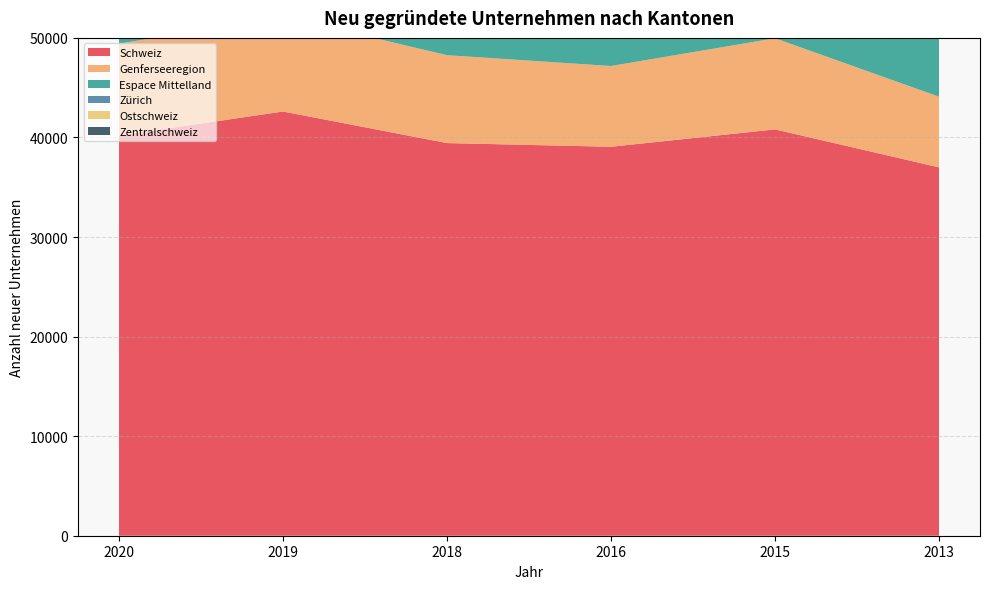

Reading left to right, list all the values displayed in this chart.

Schweiz: 2020=40188	2019=42606	2018=39435	2016=39064	2015=40811	2013=36997
Genferseeregion: 2020=9230	2019=9555	2018=8827	2016=8112	2015=9152	2013=7098
Espace Mittelland: 2020=7099	2019=7638	2018=7022	2016=6980	2015=7076	2013=6125
Zürich: 2020=7391	2019=8150	2018=7424	2016=7275	2015=7269	2013=7527
Ostschweiz: 2020=4920	2019=5176	2018=4780	2016=4877	2015=4750	2013=4465
Zentralschweiz: 2020=4820	2019=5094	2018=4623	2016=4430	2015=4711	2013=4328